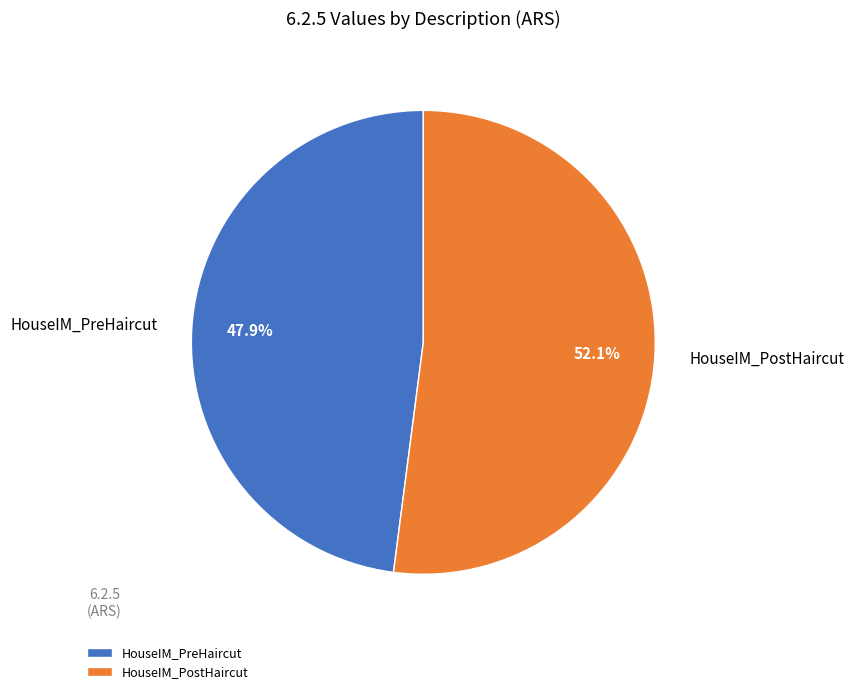

Count the number of slices in the pie.

2